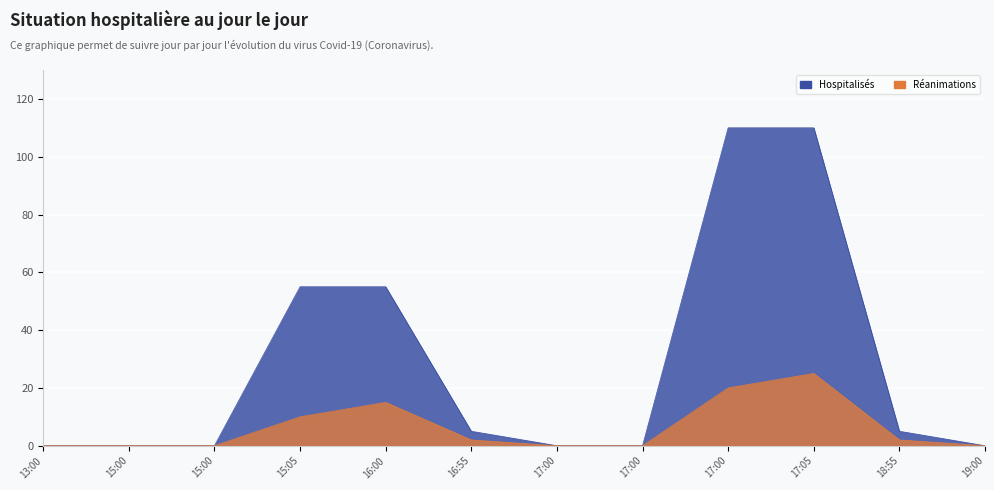

How many lines are shown in the chart?

2